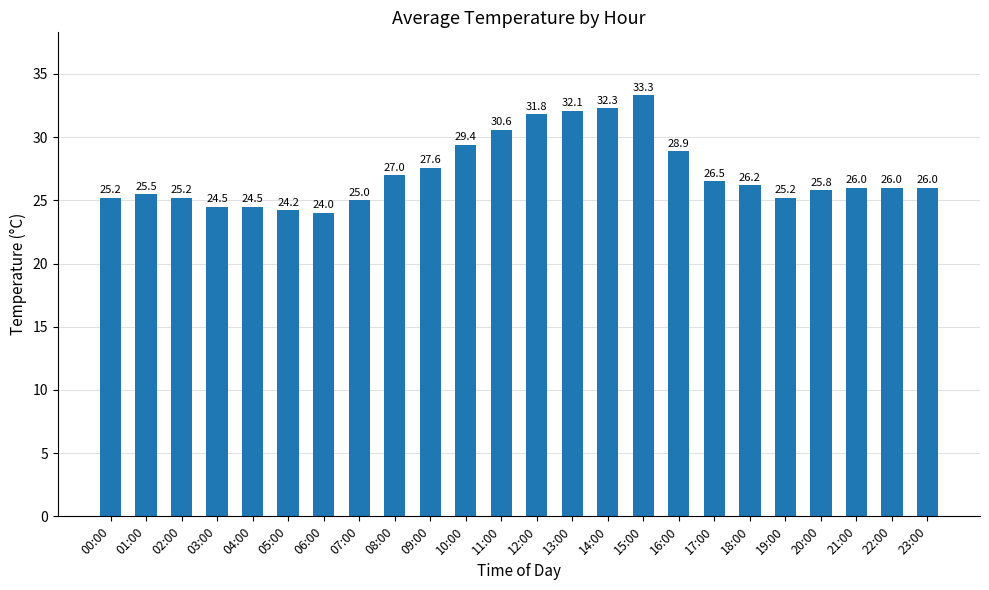

What value does the data have at 02:00?

25.2